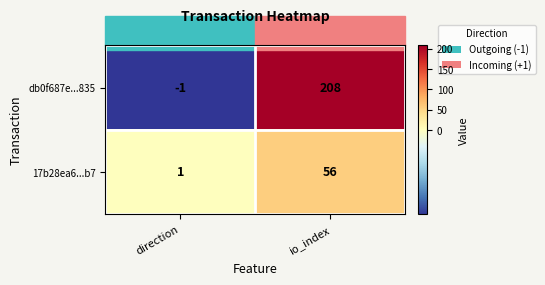

Rank the series by their average value, from lowest to highest.

17b28ea6...b7, db0f687e...835